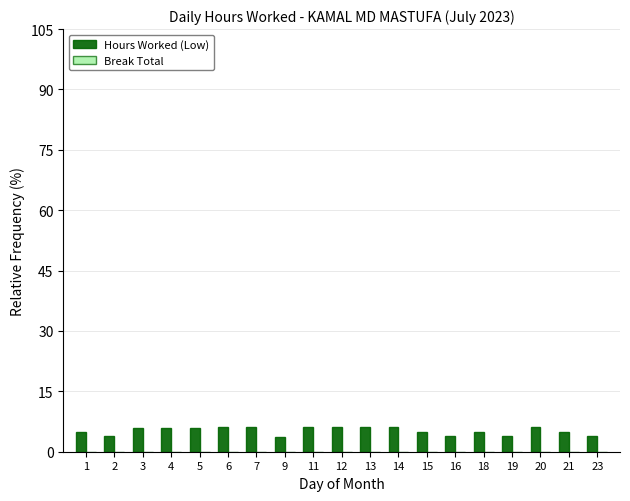

How many categories are shown in the chart?

19